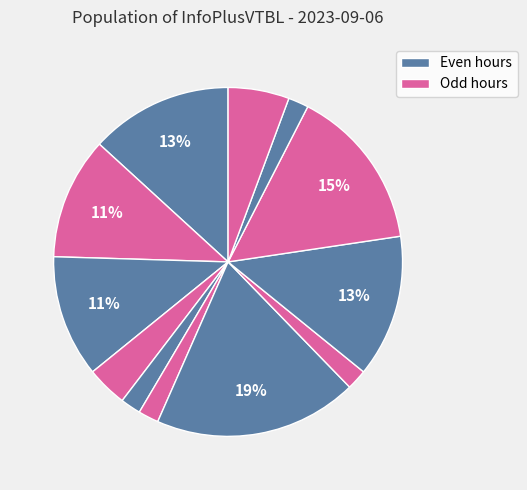

Count the number of slices in the pie.

12